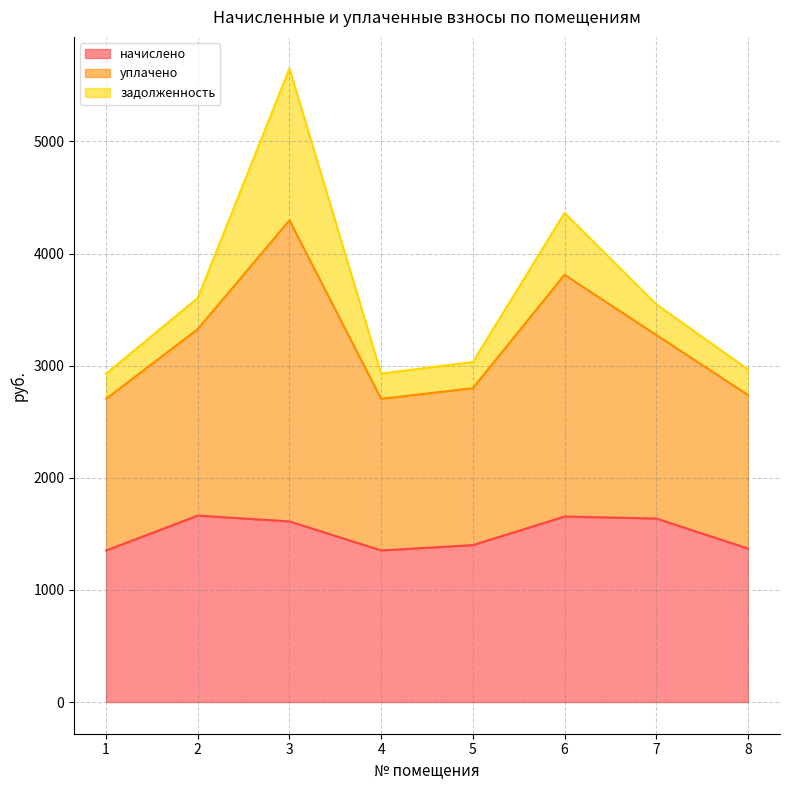

What is the total value across all series at 1?

2929.7